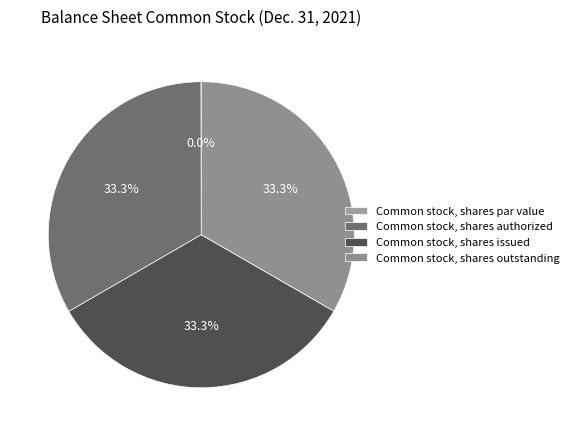

How many slices are in this pie chart?

4